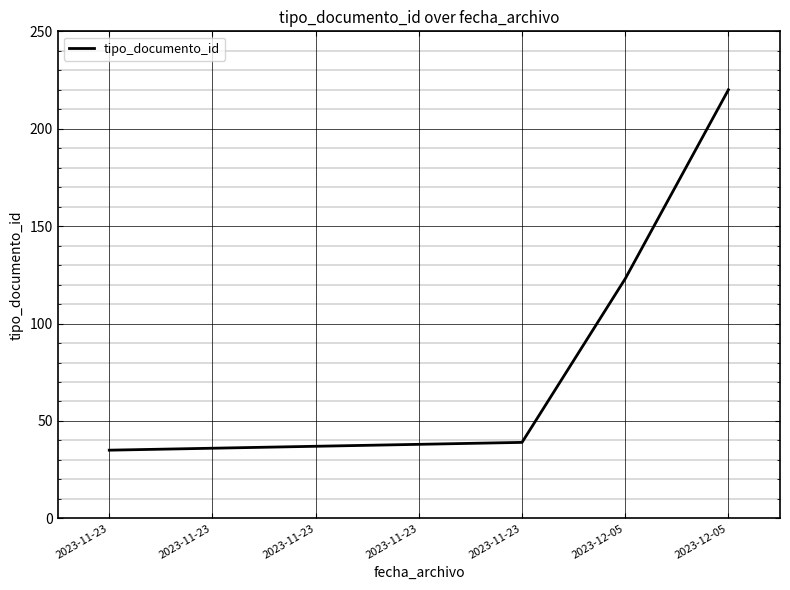

What is the label of the 3rd point from the right?

2023-11-23